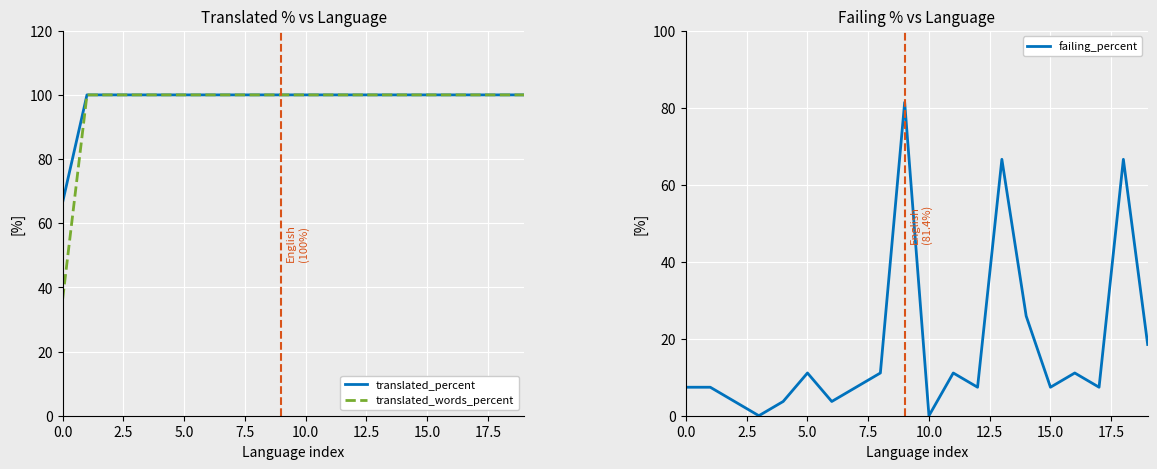

Which has a higher value, 15.0 or 18?

15.0